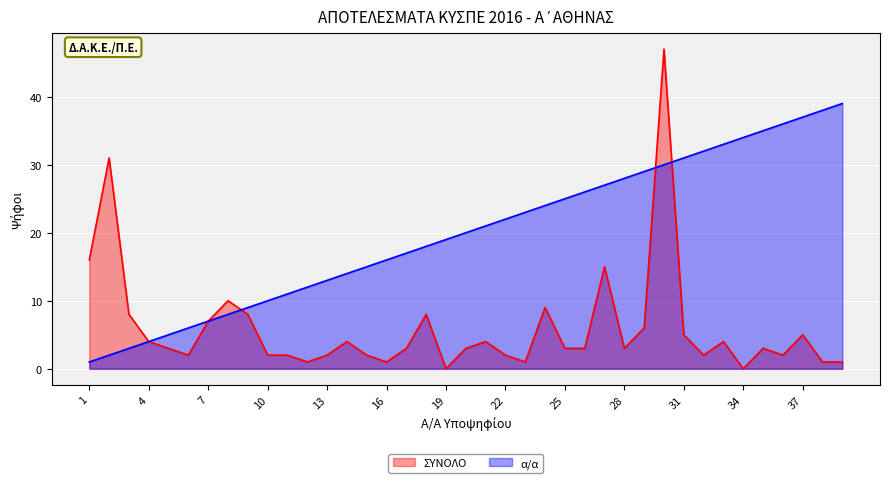

Does the chart display data point markers on the line(s)?

No